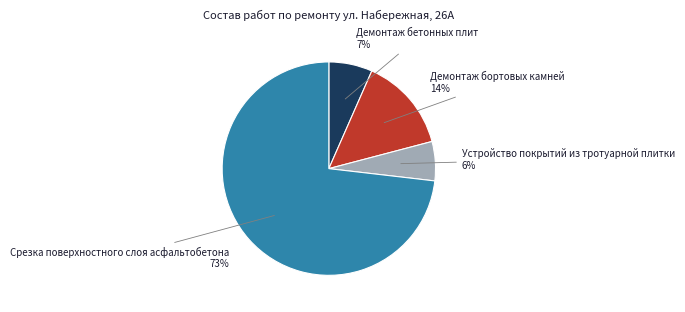

What percentage is the Устройство покрытий из тротуарной плитки slice, to the nearest percent?

6%